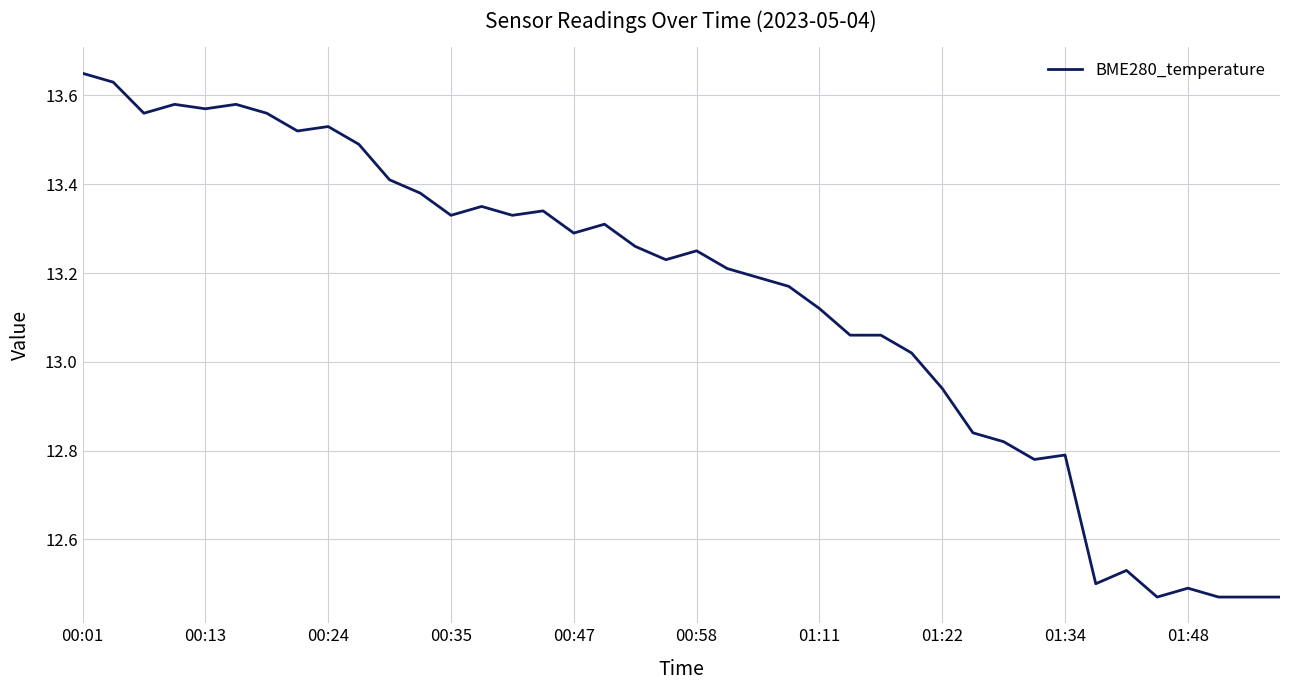

Count the number of data series in this chart.

1